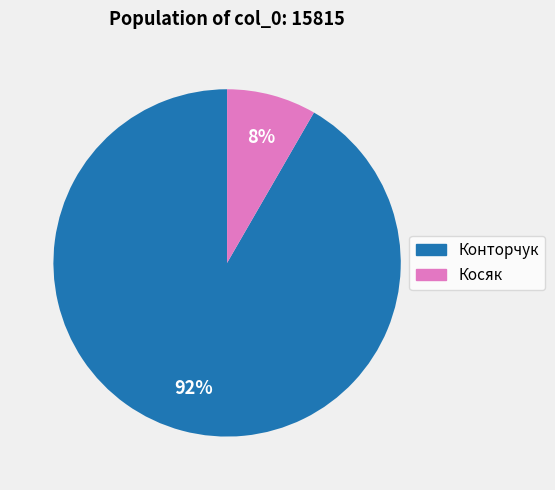

To the nearest percent, what is the combined percentage of Косяк and Конторчук?

100%